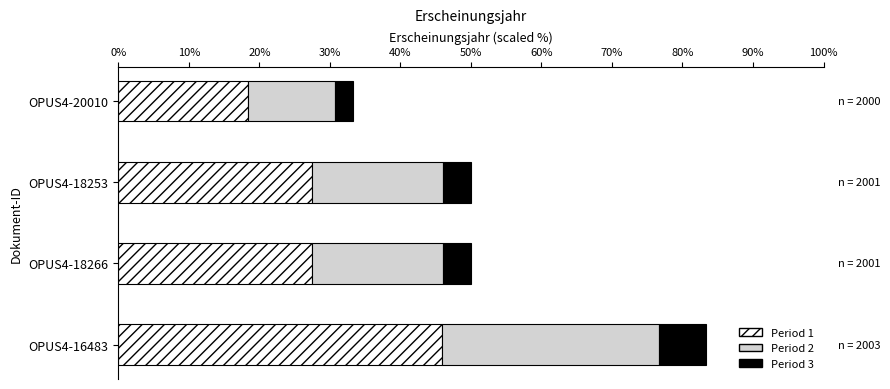

True or false: Period 1 has a value of 18.3 at OPUS4-20010.

True